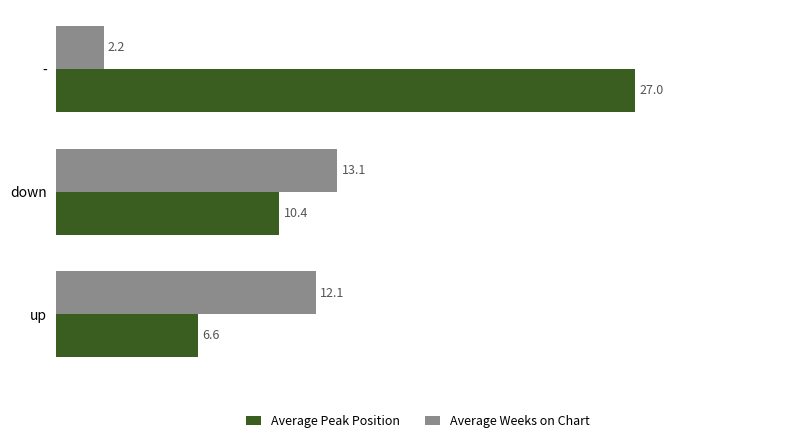

At which label does Average Weeks on Chart reach its peak?

down